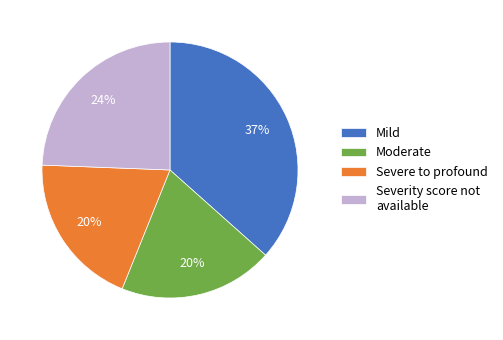

Is the sum of Moderate and Severe to profound greater than half?

No